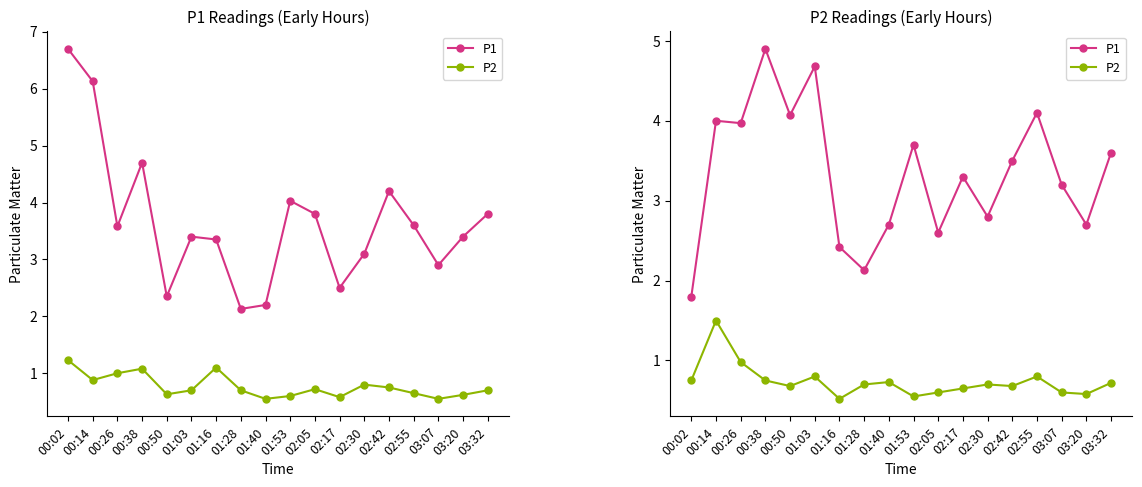

At which label does P1 first exceed 3?

00:14